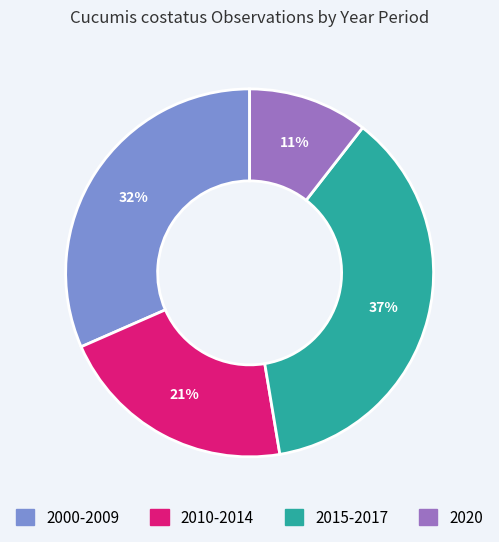

Rank the categories by value from highest to lowest.

2015-2017, 2000-2009, 2010-2014, 2020